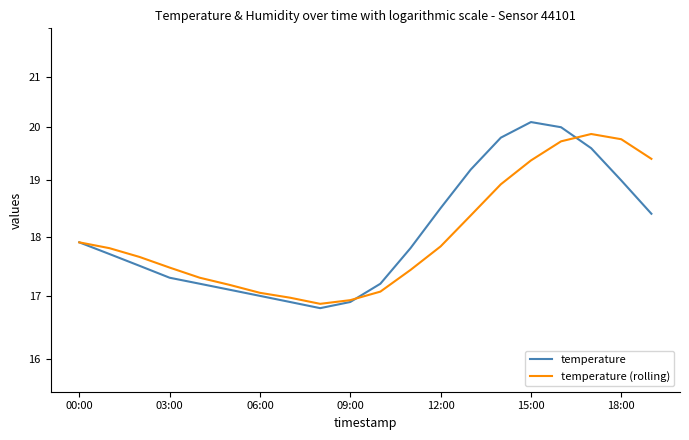

At how many categories does at least one series exceed 18?

8